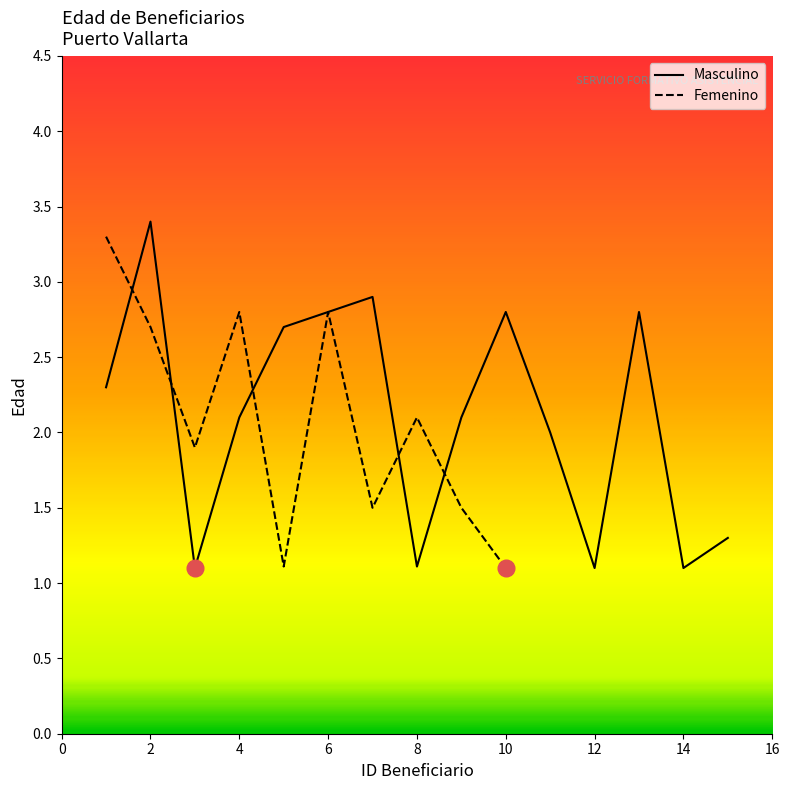

The value at 8 is 1.1. True or false?

True